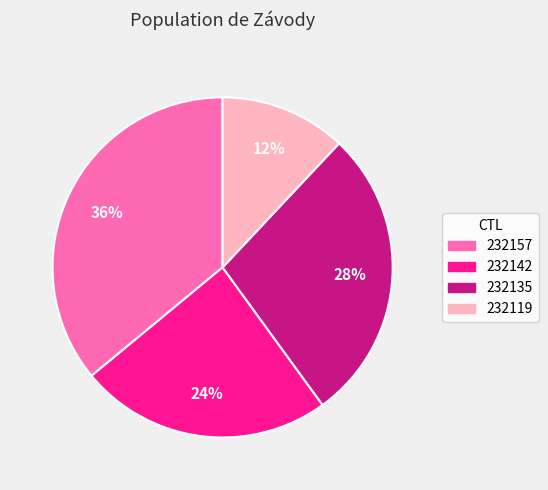

To the nearest percent, what is the combined percentage of 232135 and 232119?

40%